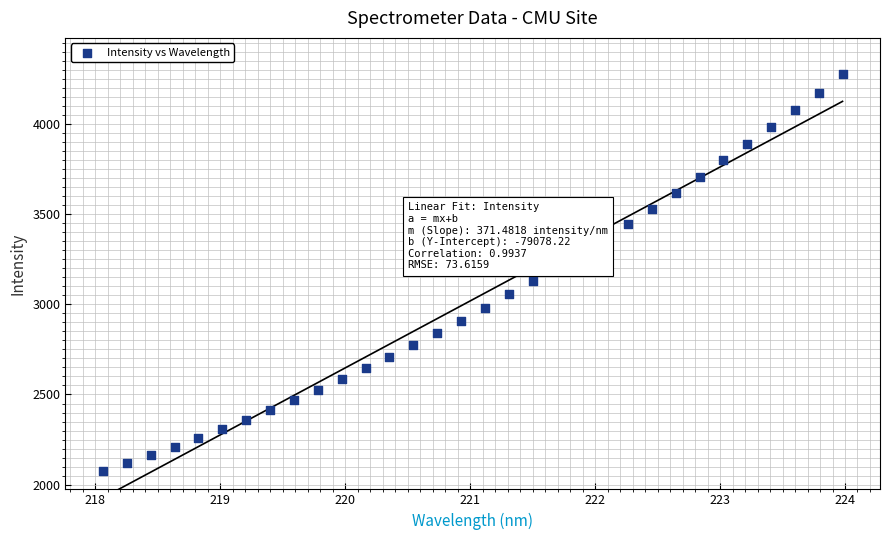

What is the range of X values (max minus min)?

5.9